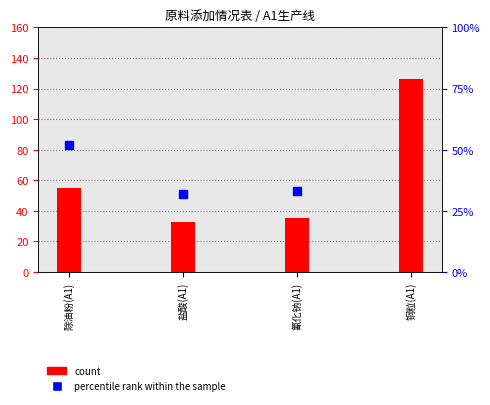

Which series has the largest total across all categories?

count